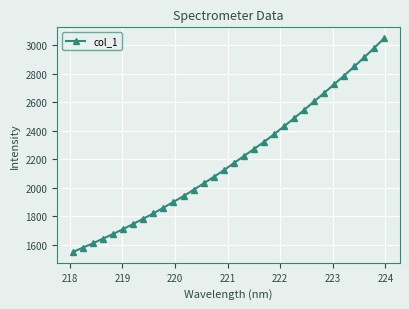

What is the value of the 30th point from the left?

2916.3